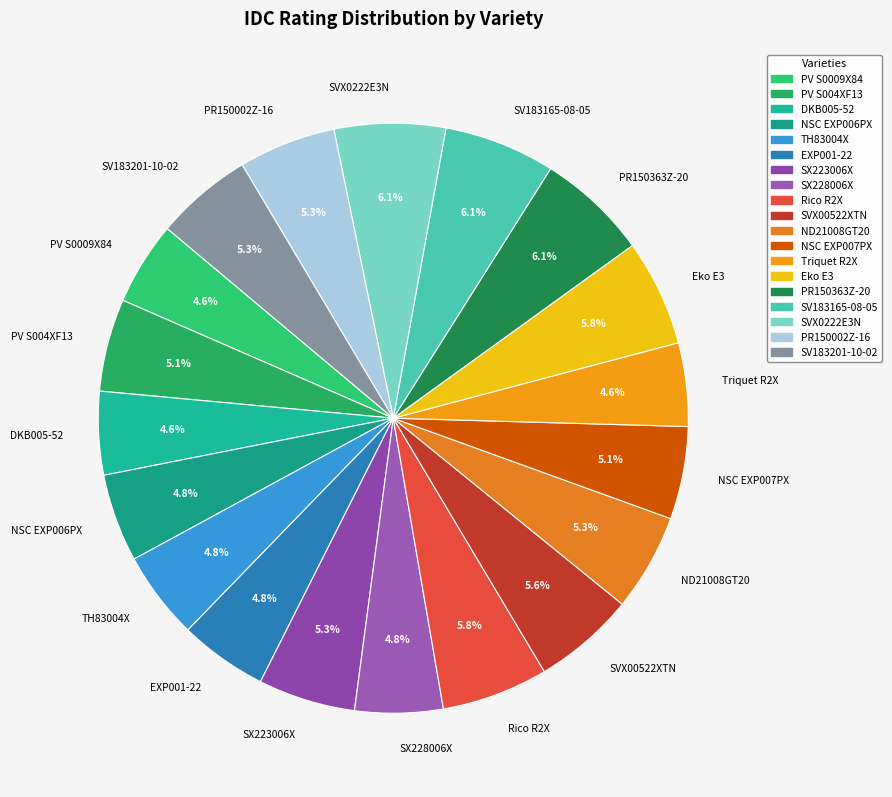

How many segments does this pie chart have?

19